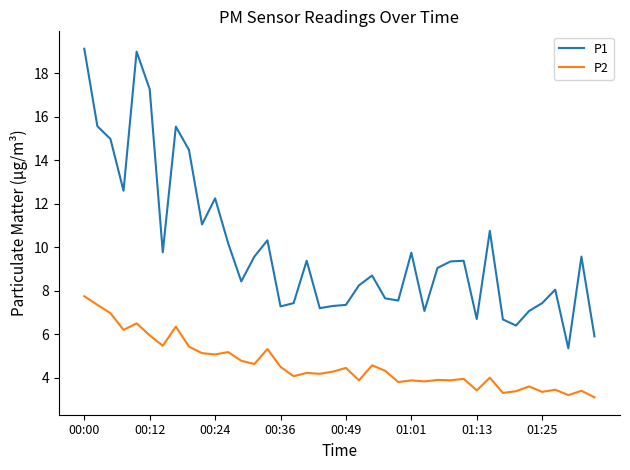

True or false: P1 and P2 cross at least once.

False